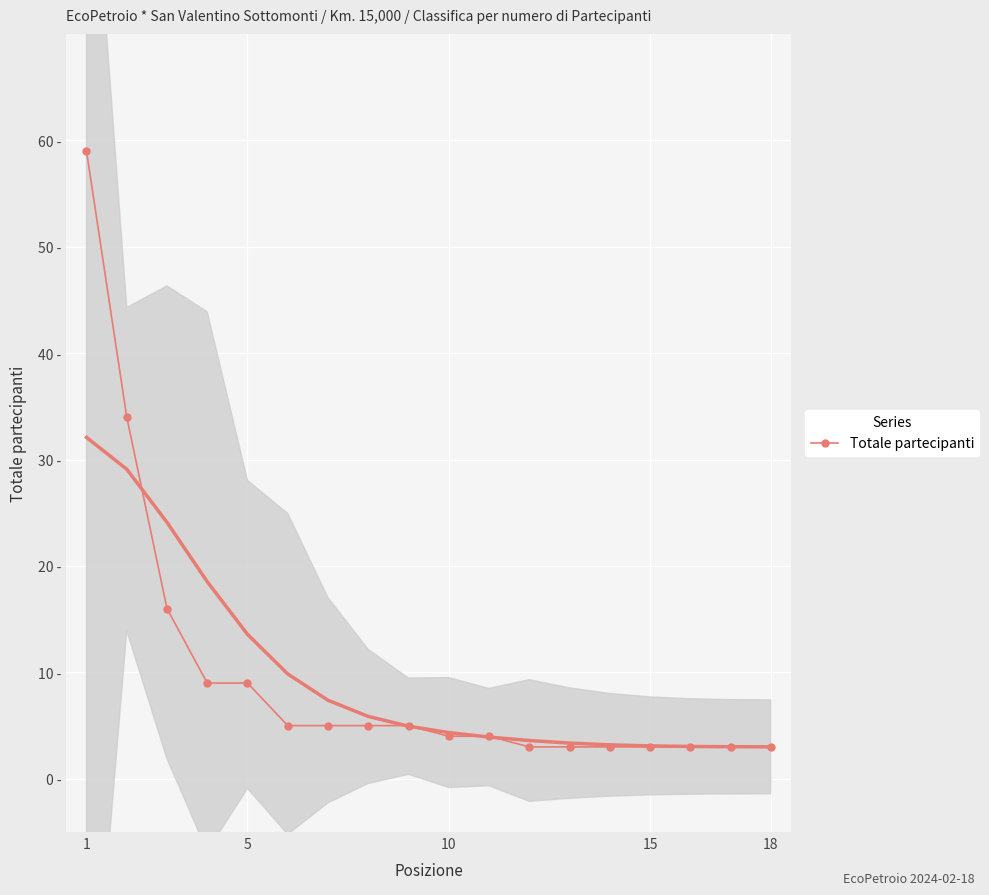

True or false: there are more than 2 points higher than both neighbors.

False